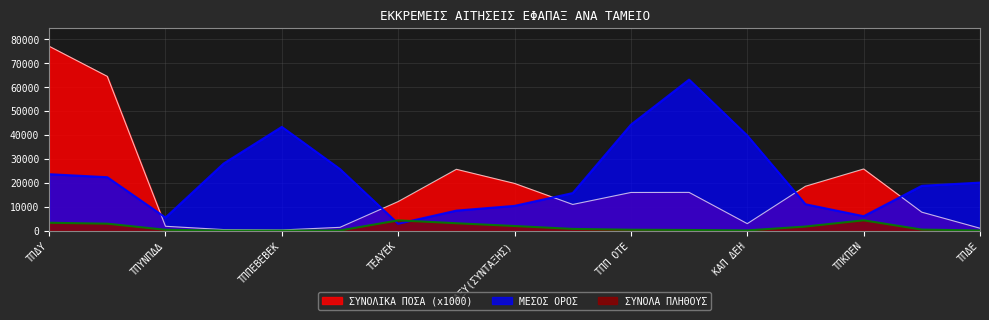

Read the ΜΕΣΟΣ ΟΡΟΣ value at ΤΠΑΕΝ.

11000.0